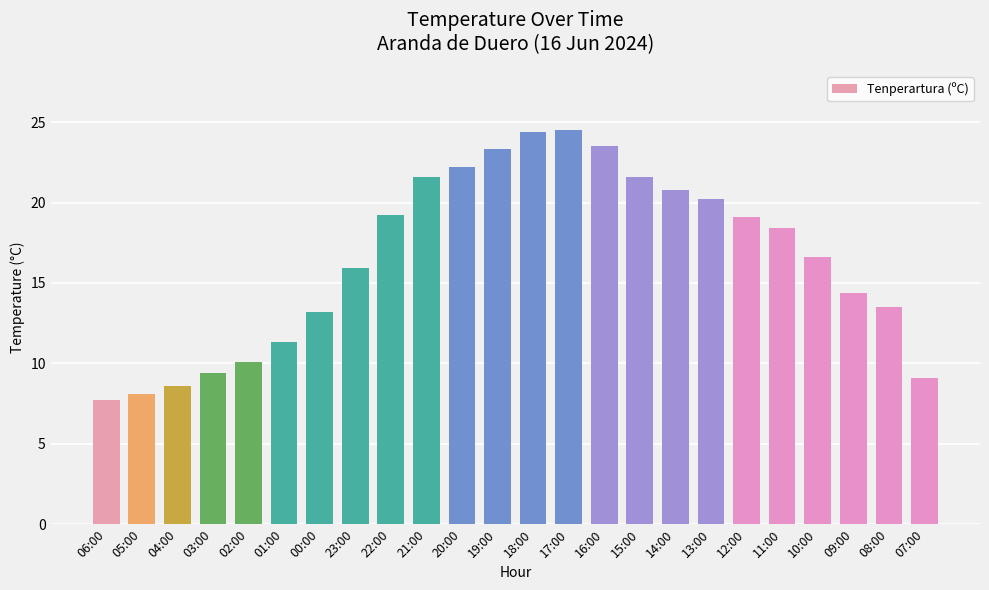

What is the change in value from 01:00 to 08:00?

+2.2